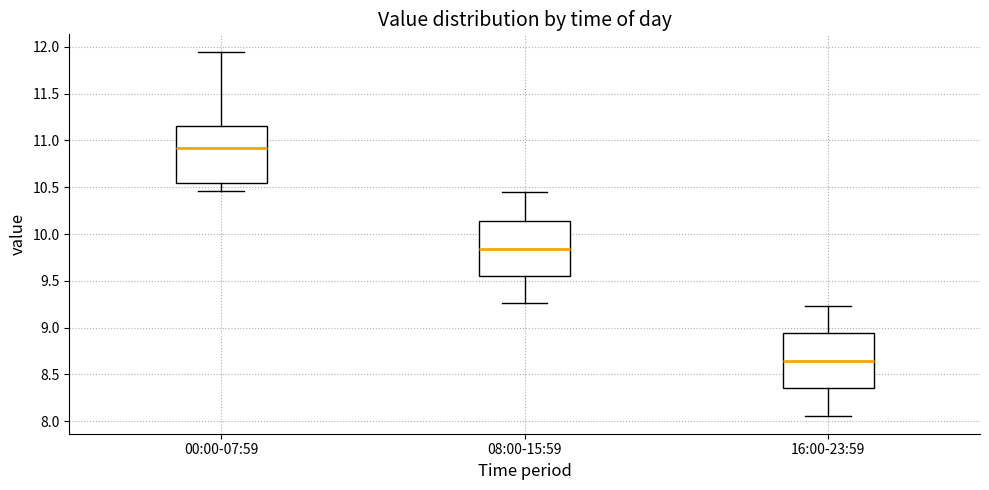

Reading left to right, read every box against the y-axis: the position of its median line, the range the box covers, and the ends of its whiskers. The values are not printed on the chart, so give them approximately, as read against the axis.

00:00-07:59: median 10.90, box 10.55 to 11.15, whiskers 10.45 to 11.95
08:00-15:59: median 9.85, box 9.55 to 10.15, whiskers 9.25 to 10.45
16:00-23:59: median 8.65, box 8.35 to 8.95, whiskers 8.05 to 9.25